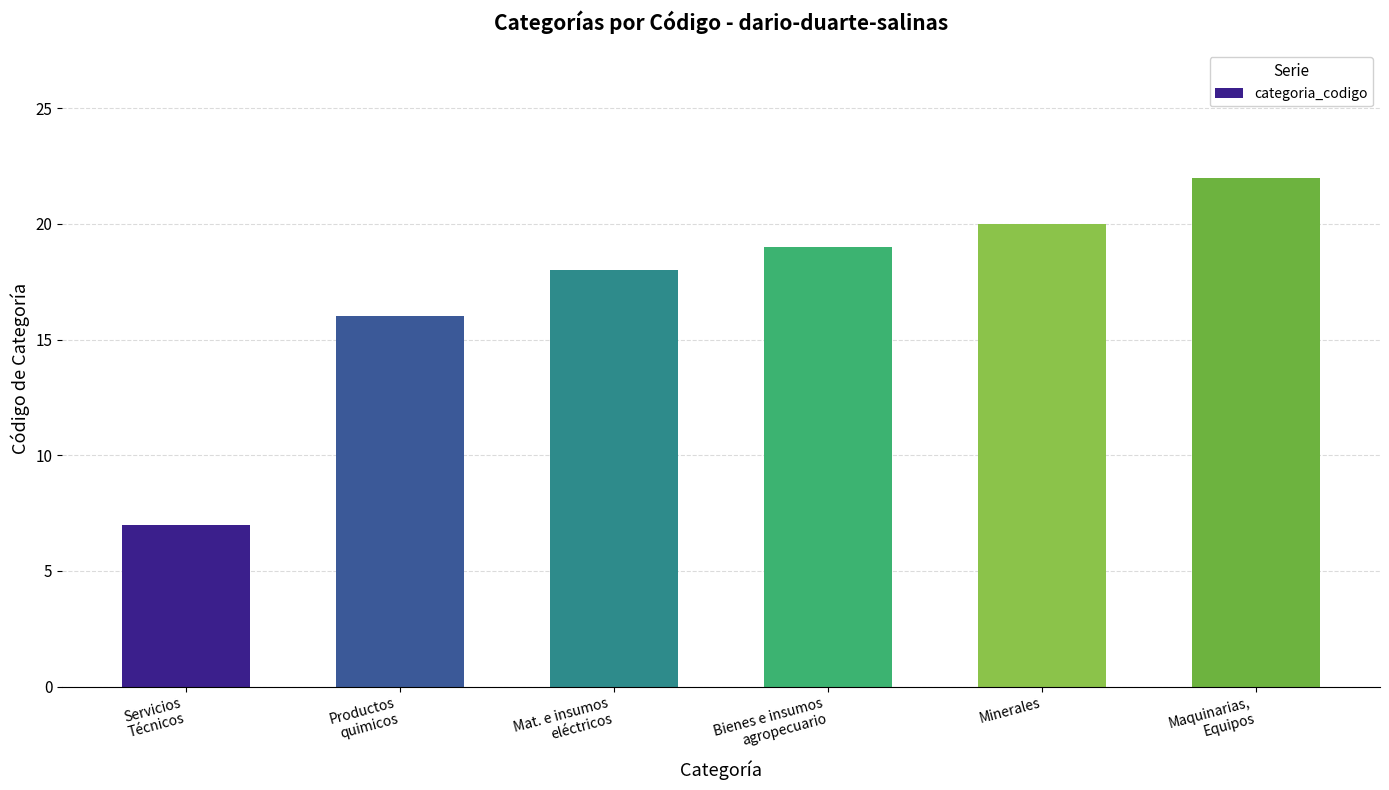

Where is the data nearest to the value 14?

Productos
quimicos